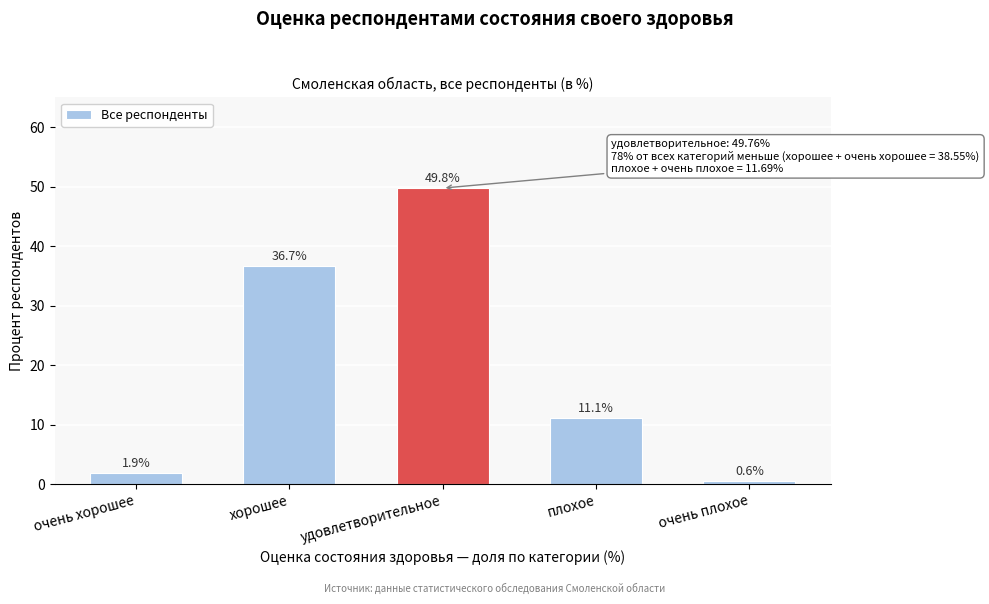

Reading left to right, list all the values displayed in this chart.

очень хорошее=1.9	хорошее=36.7	удовлетворительное=49.8	плохое=11.1	очень плохое=0.6